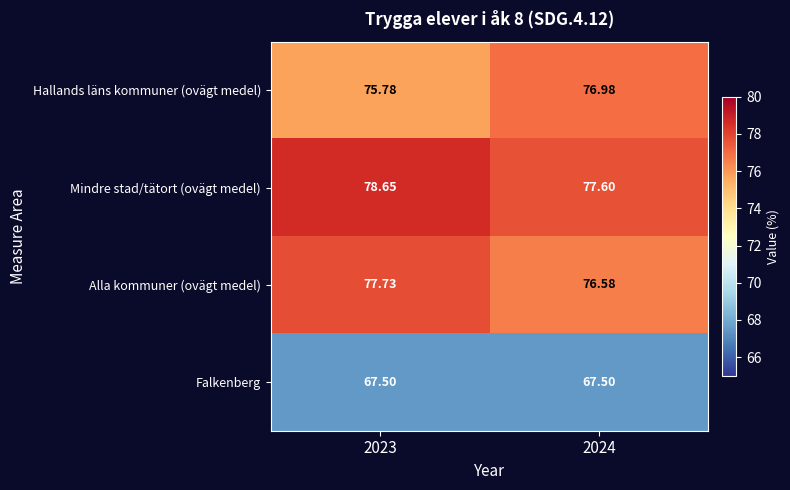

Between 2023 and 2024, which series saw the biggest shift?

Hallands läns kommuner (ovägt medel)